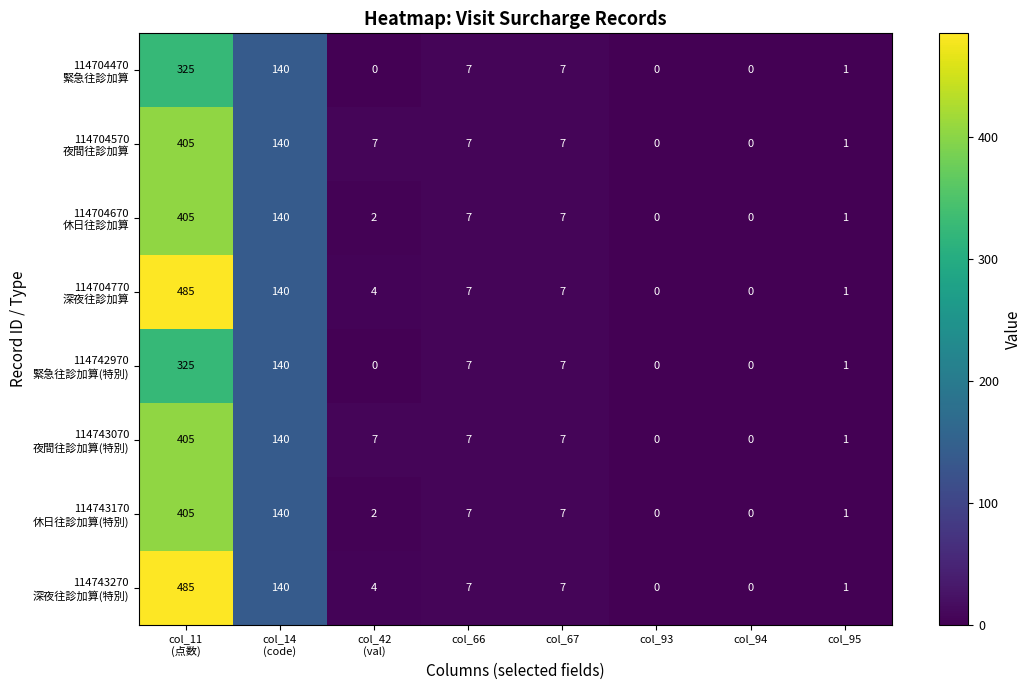

What is the spread (max minus min) of values at col_42
(val)?

7